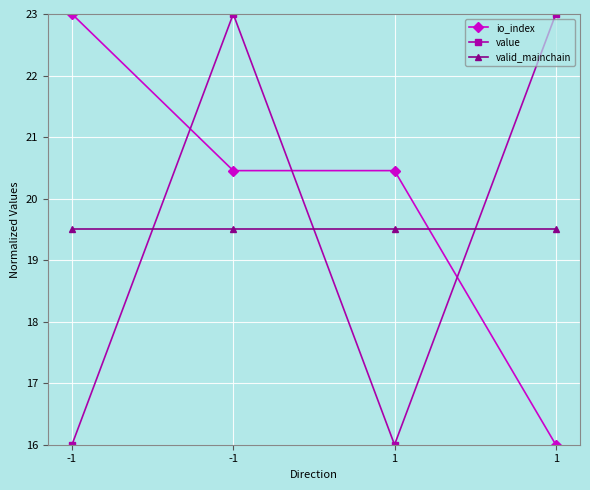

How many lines are shown in the chart?

3